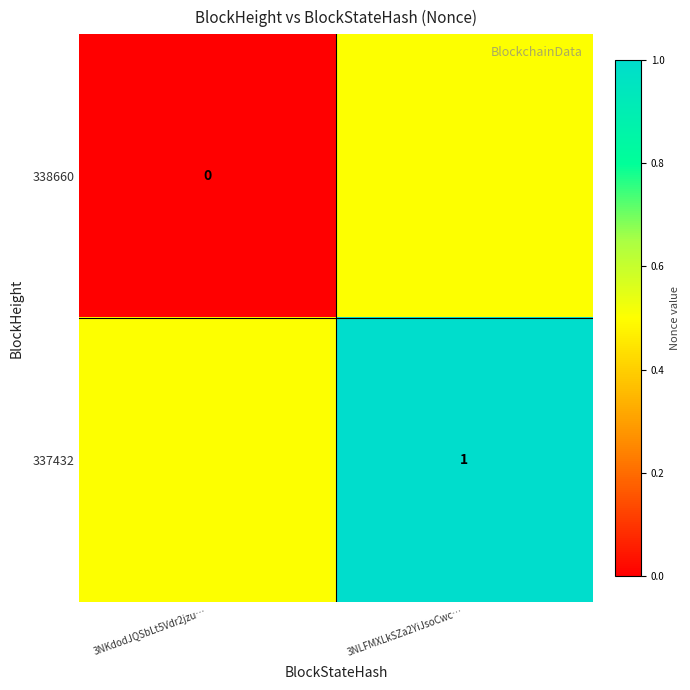

True or false: 337432 has a value of 0.4 at 3NLFMXLkSZa2YiJsoCwc….

False